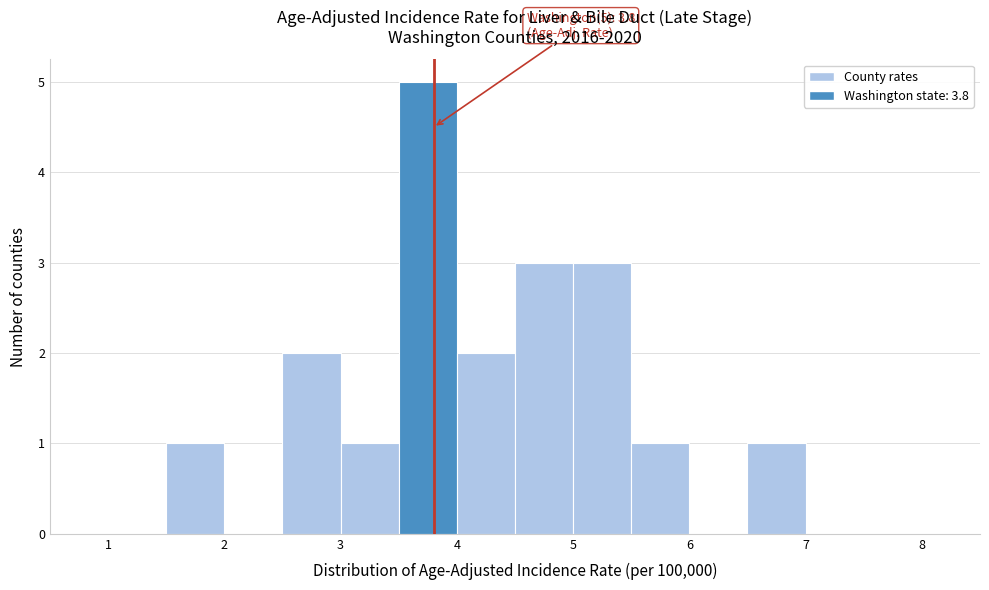

Over which range of the x-axis is the bar tallest?

3.5 to 4.0